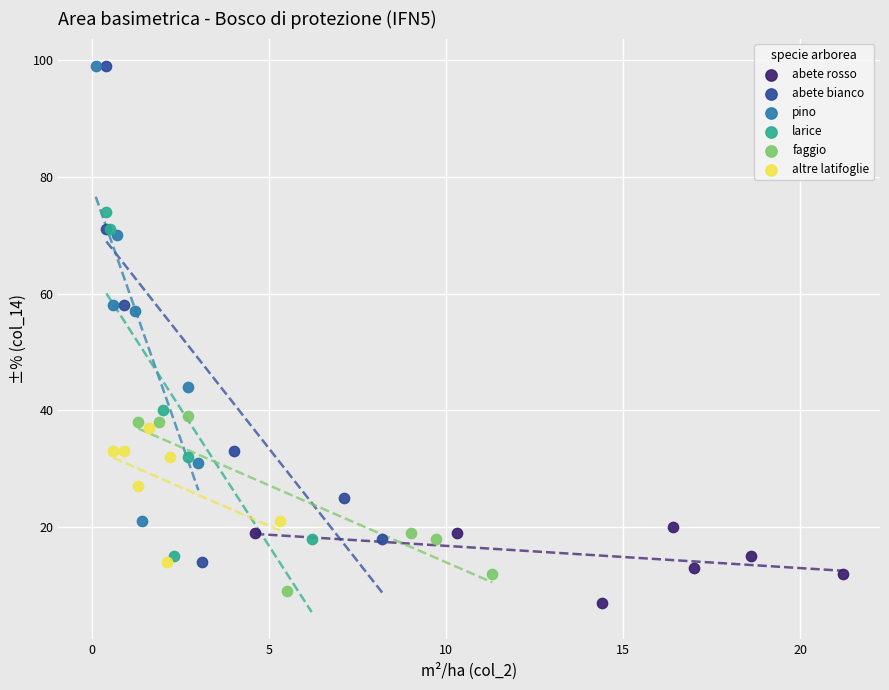

Which series contains the lowest Y value?

abete rosso